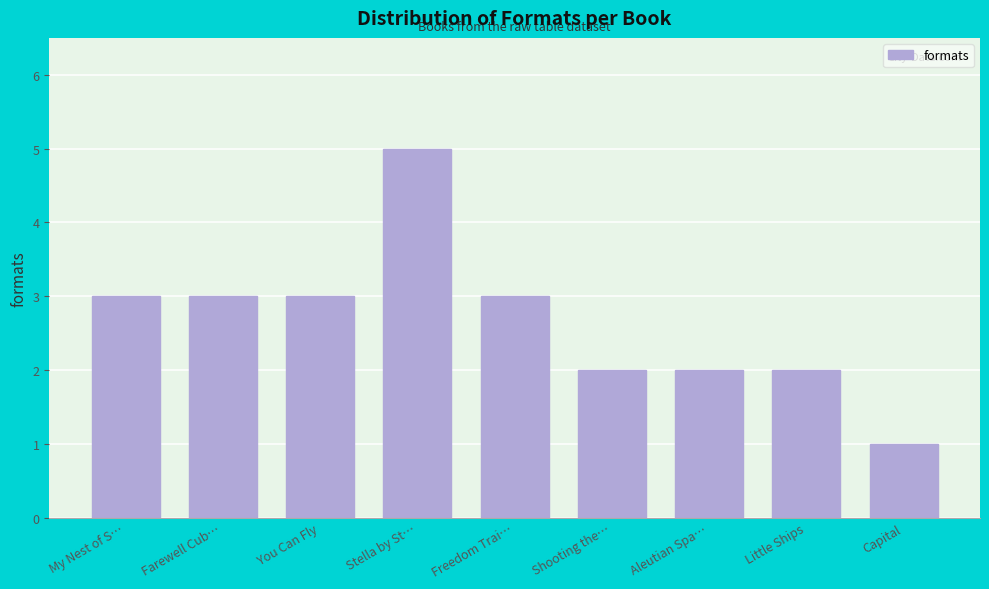

Reading left to right, extract all data points from this chart.

3	3	3	5	3	2	2	2	1